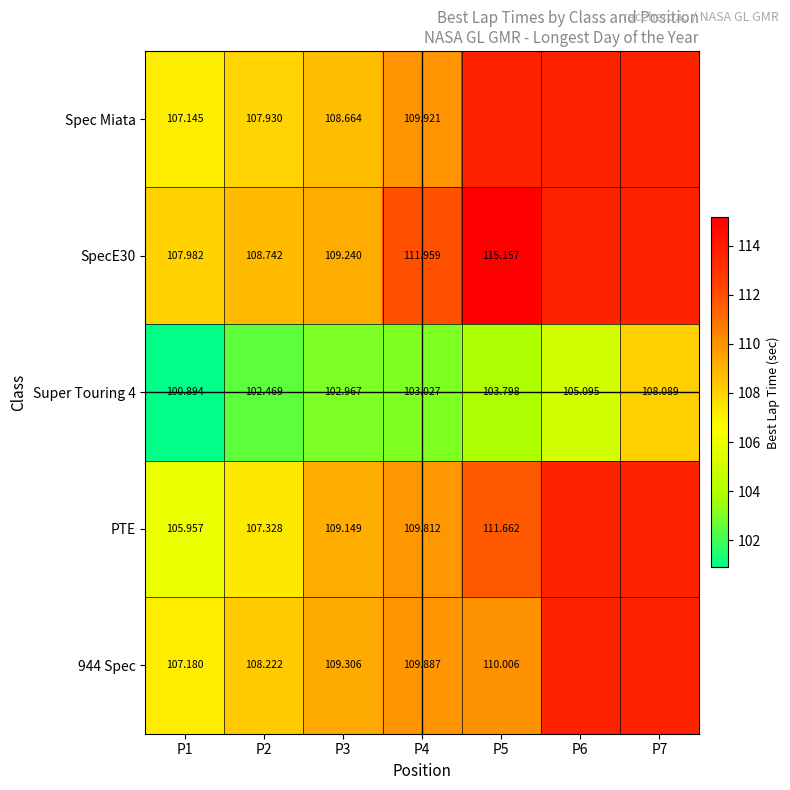

Is the value of PTE at P5 greater than the value of Spec Miata at P3?

Yes